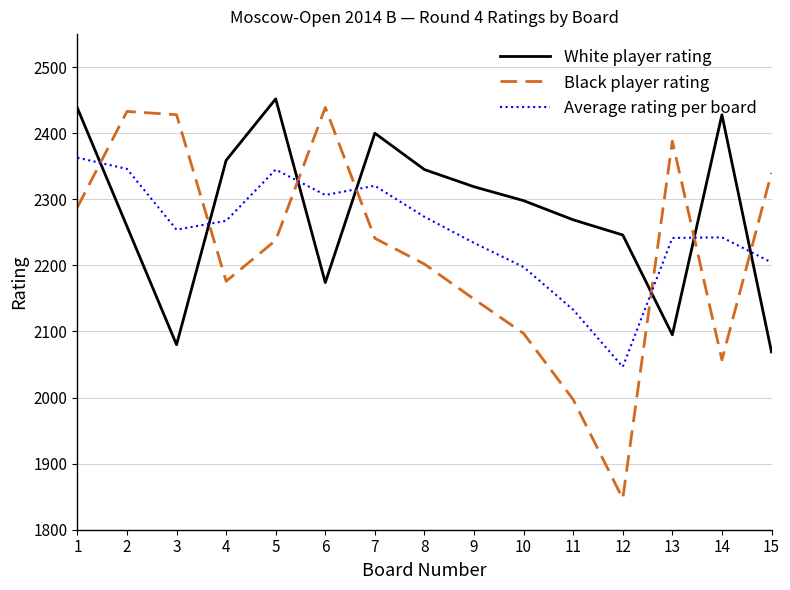

Is it true that Black player rating equals 3741.2 at 2?

False